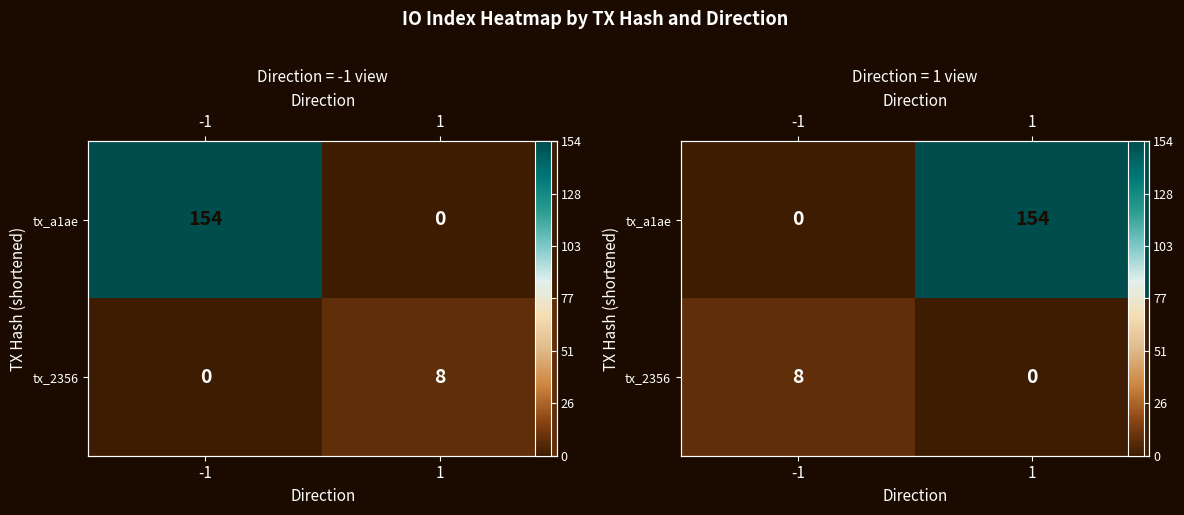

Which label corresponds to the largest value in the chart?

1